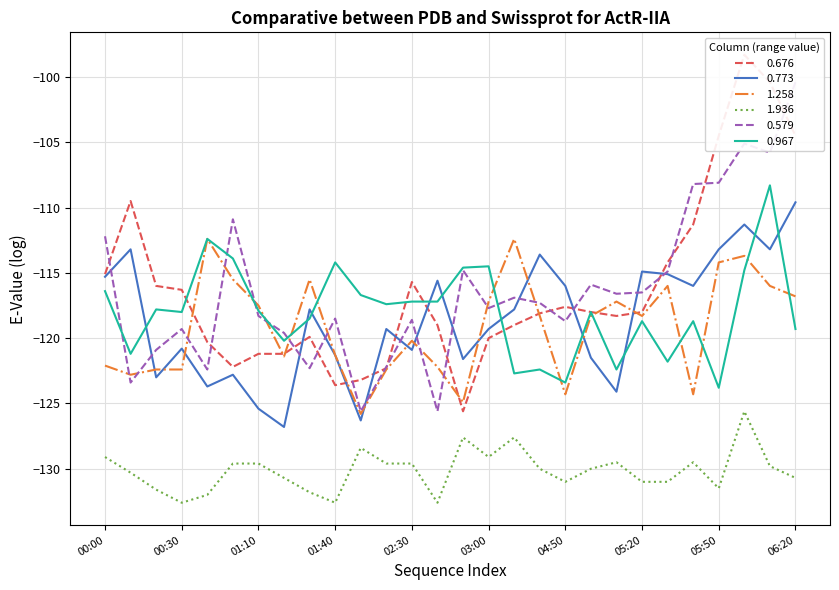

What is the average value of the 1.258 series?

-119.1